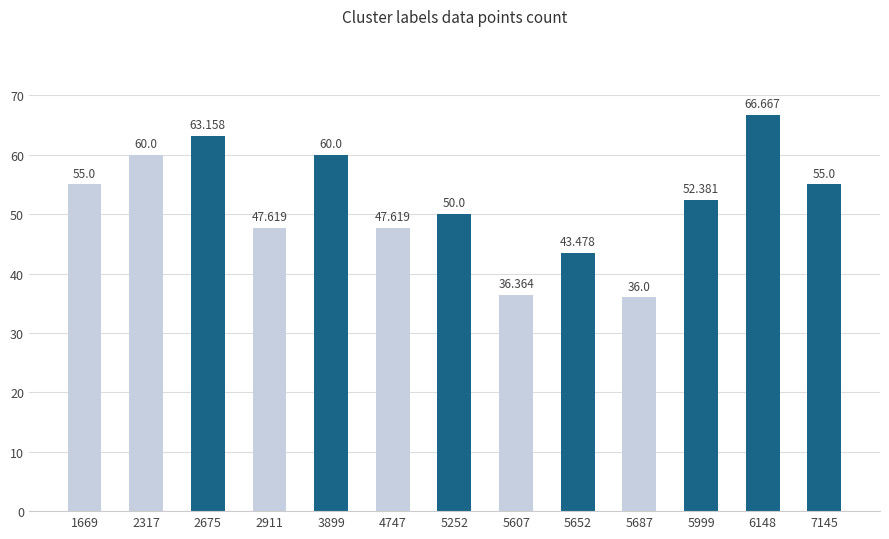

What is the change in value from 5999 to 7145?

+2.6